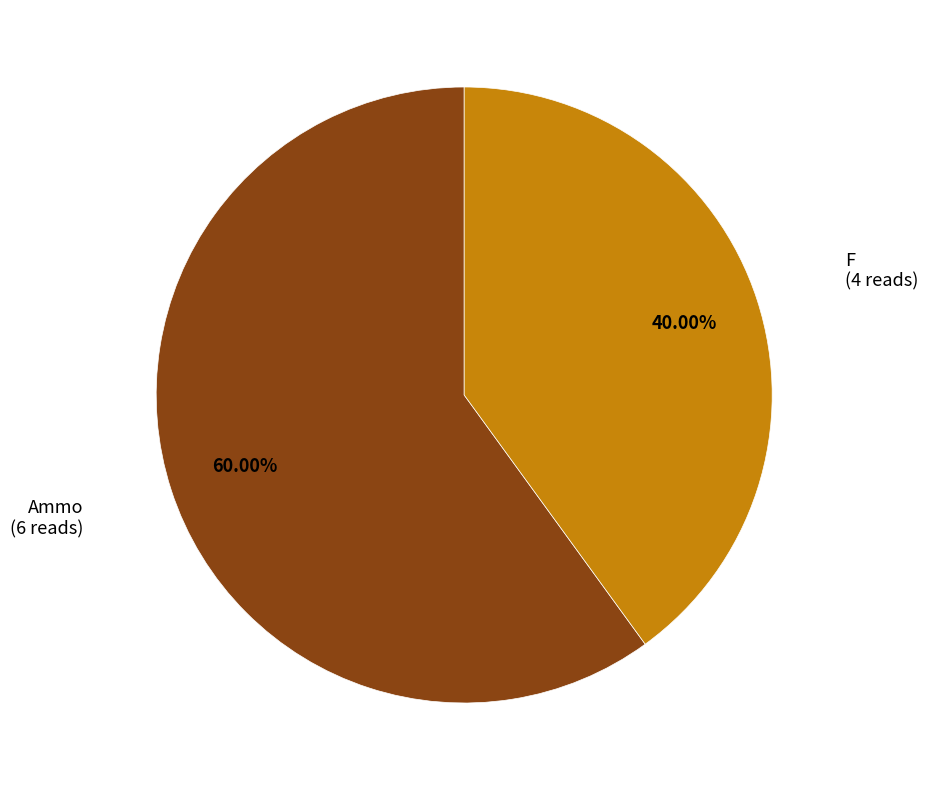

How many segments does this pie chart have?

2